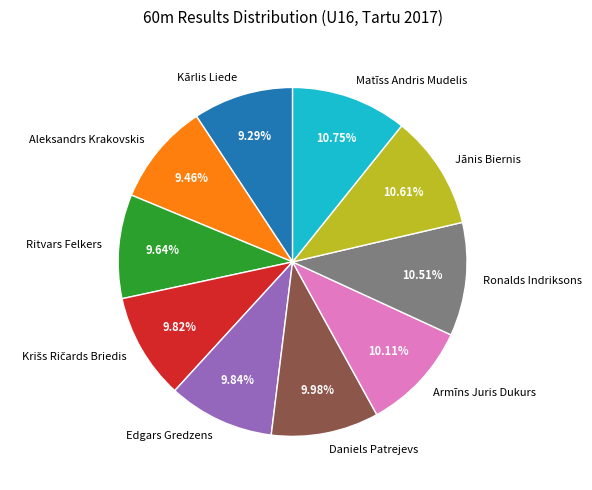

To the nearest percent, what is the combined percentage of Matīss Andris Mudelis and Daniels Patrejevs?

21%